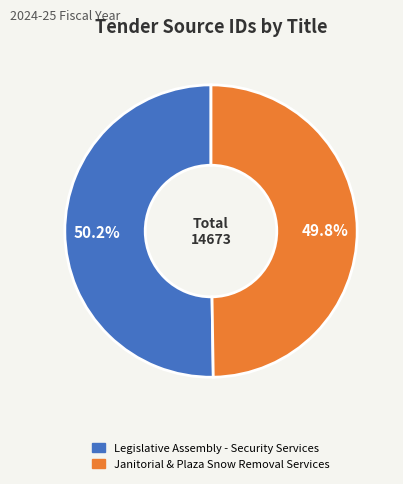

Count the number of slices in the pie.

2